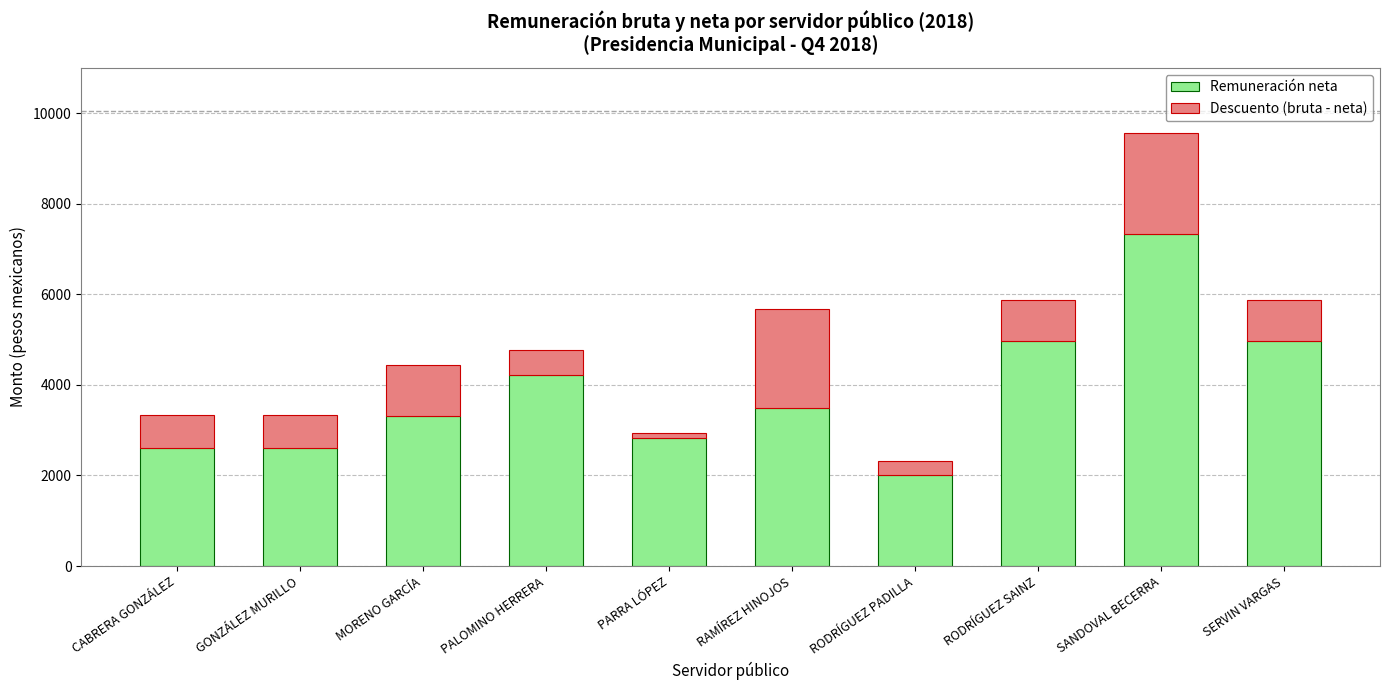

What is the total value across all series at RODRÍGUEZ PADILLA?

2309.7